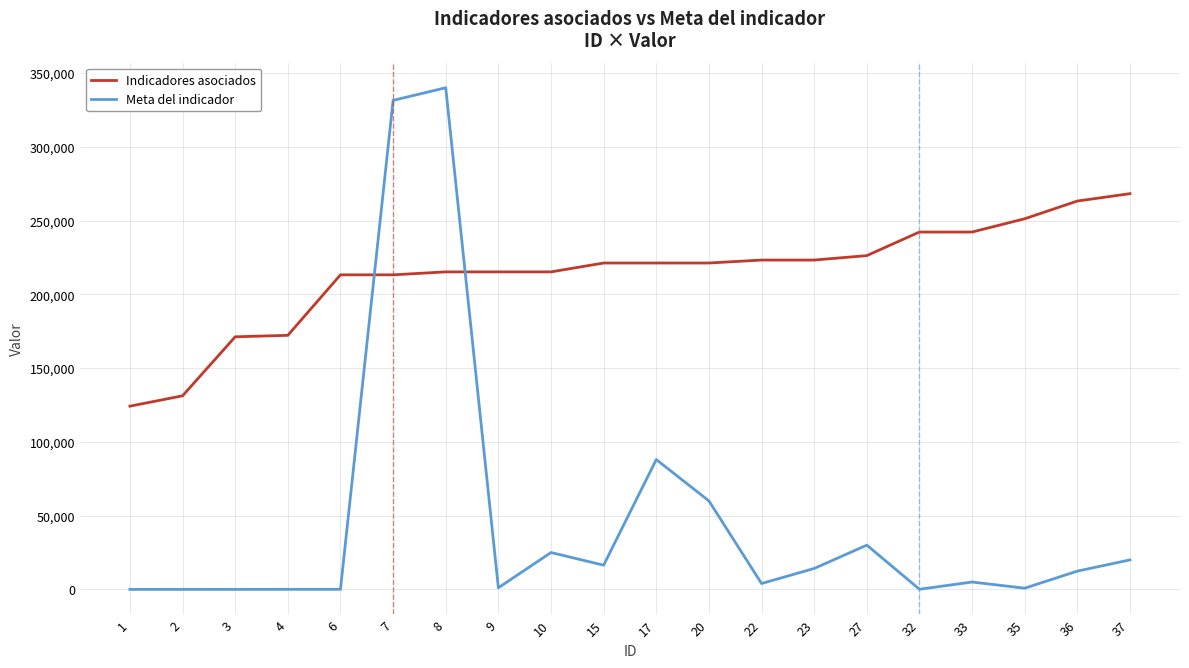

Read the Meta del indicador value at 22.

4000.0